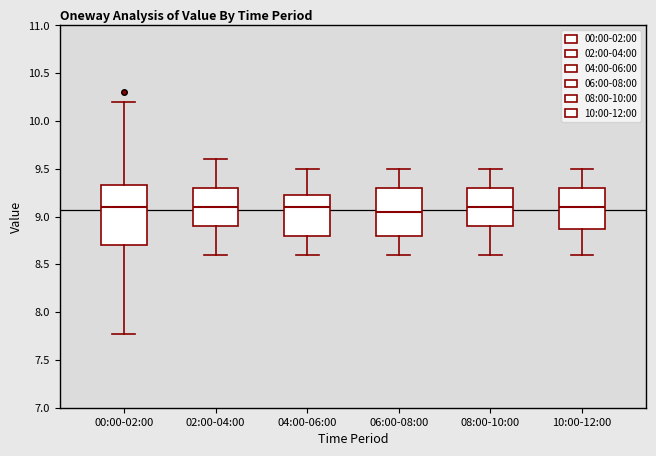

Reading left to right, read every box against the y-axis: the position of its median line, the range the box covers, and the ends of its whiskers. The values are not printed on the chart, so give them approximately, as read against the axis.

00:00-02:00: median 9.10, box 8.70 to 9.35, whiskers 7.75 to 10.20
02:00-04:00: median 9.10, box 8.90 to 9.30, whiskers 8.60 to 9.60
04:00-06:00: median 9.10, box 8.80 to 9.25, whiskers 8.60 to 9.50
06:00-08:00: median 9.05, box 8.80 to 9.30, whiskers 8.60 to 9.50
08:00-10:00: median 9.10, box 8.90 to 9.30, whiskers 8.60 to 9.50
10:00-12:00: median 9.10, box 8.90 to 9.30, whiskers 8.60 to 9.50